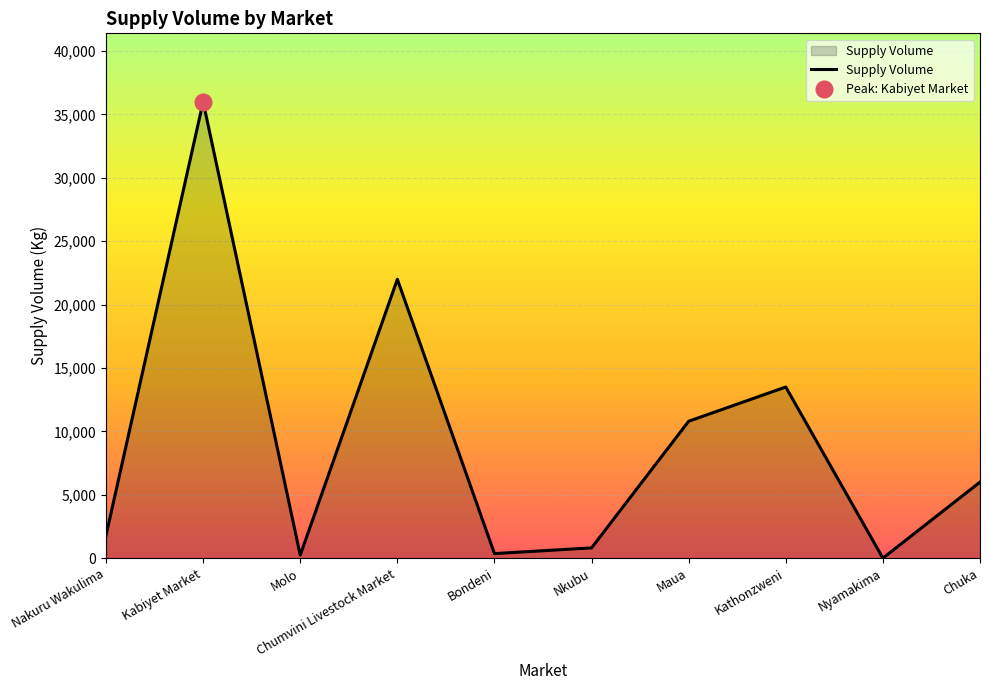

At which category does the data reach its first local valley?

Molo